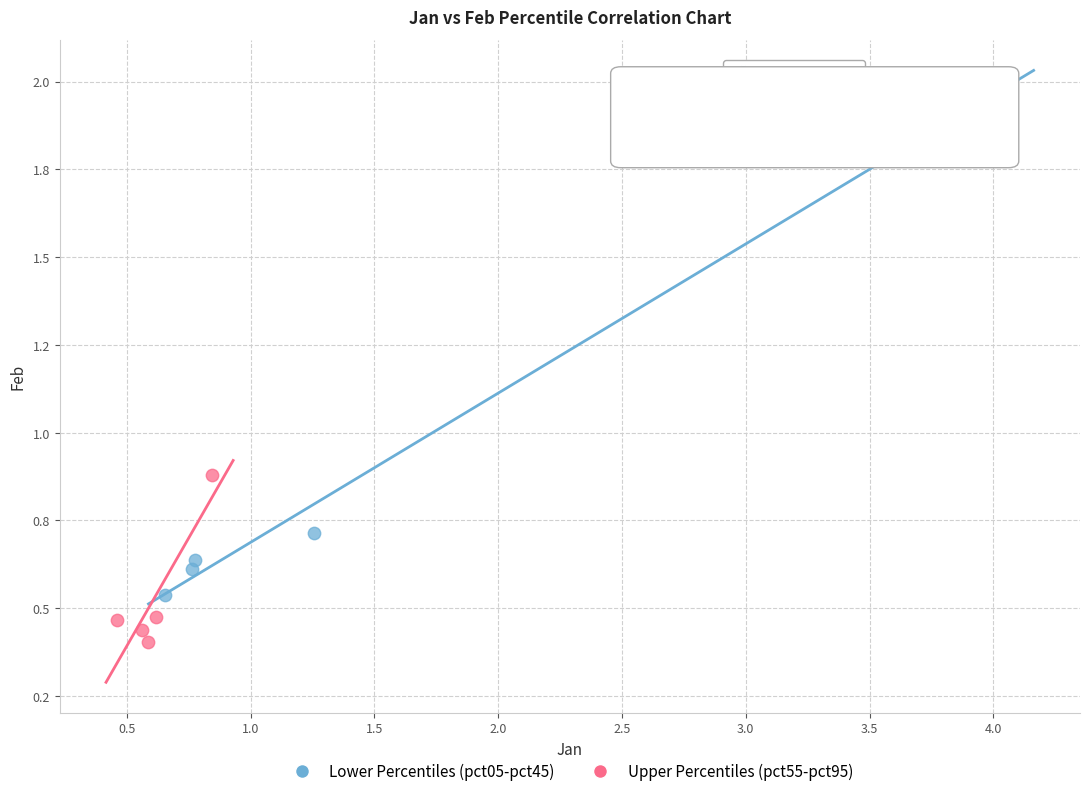

Which series has the largest Y range (max minus min)?

Lower Percentiles (pct05-pct45)